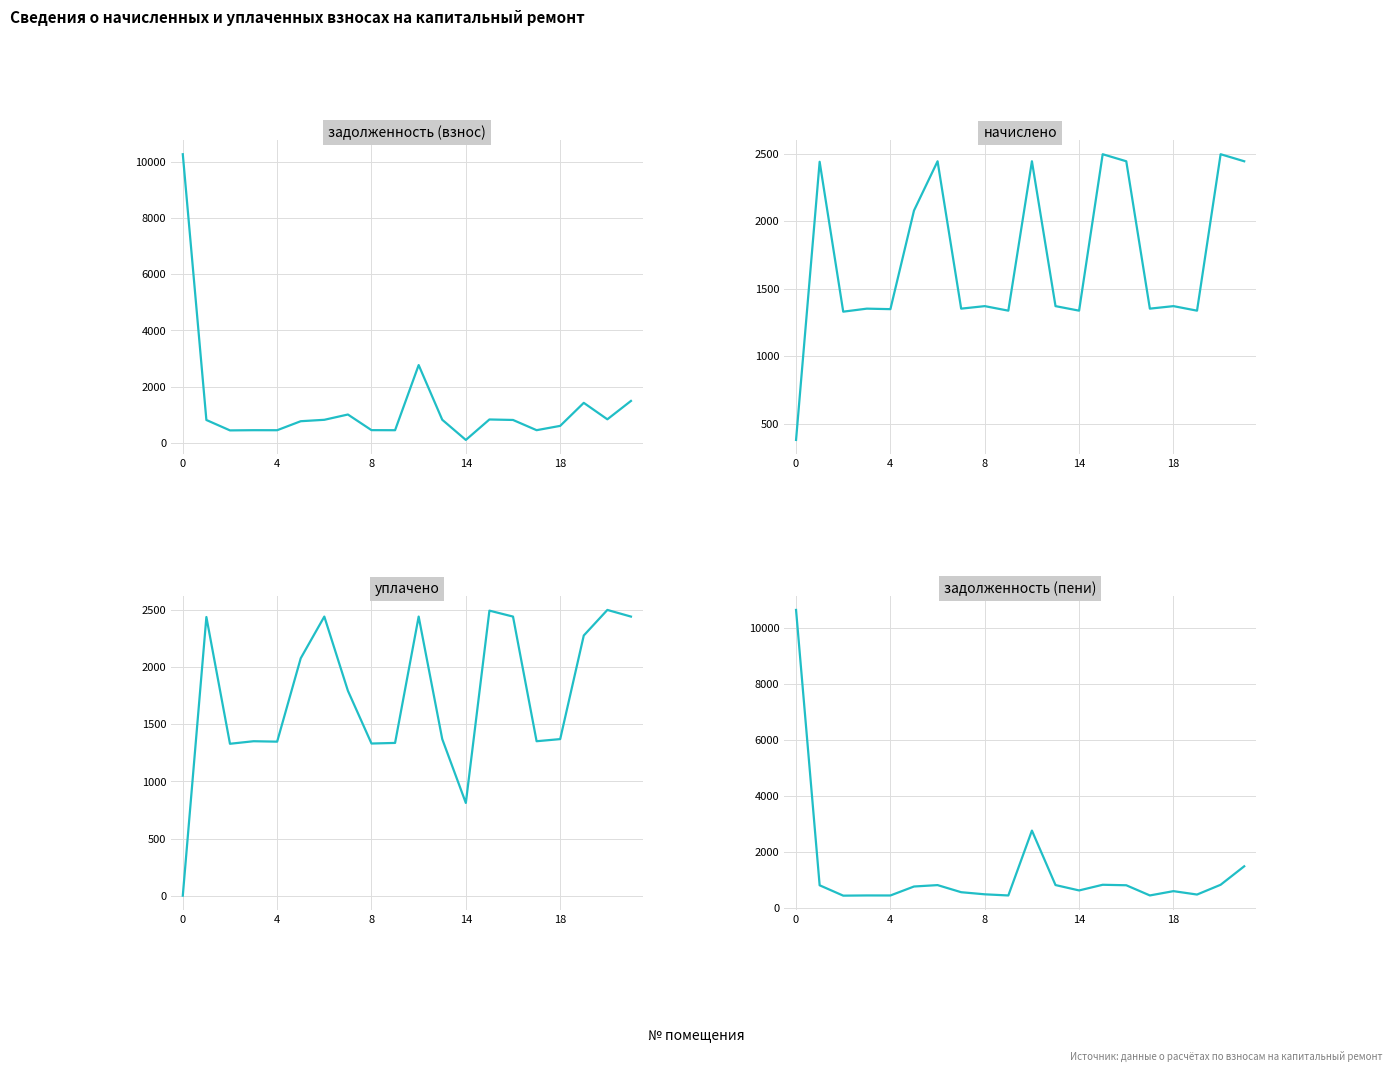

What is the approximate value of задолженность (взнос) at 19?

1492.0